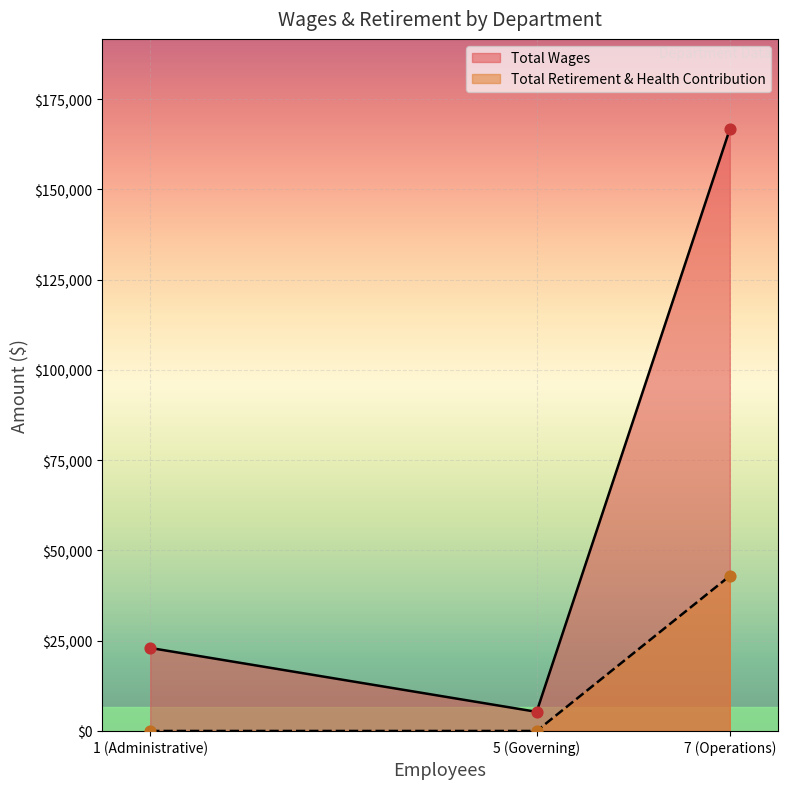

Which series has the largest Y range (max minus min)?

Total Wages